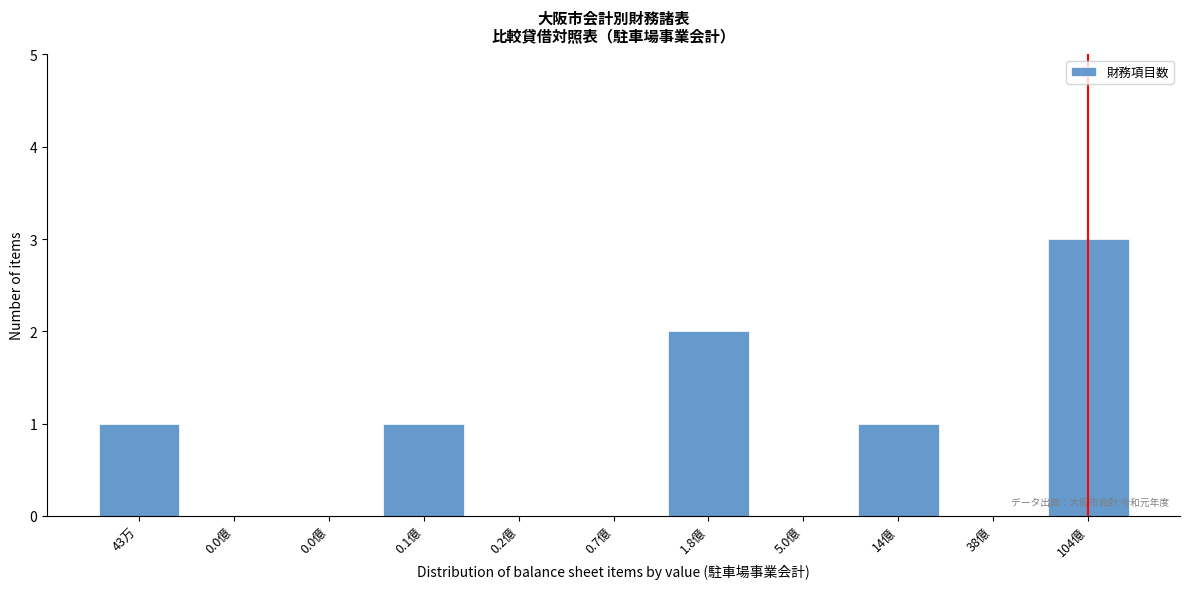

How many categories are shown in the chart?

11